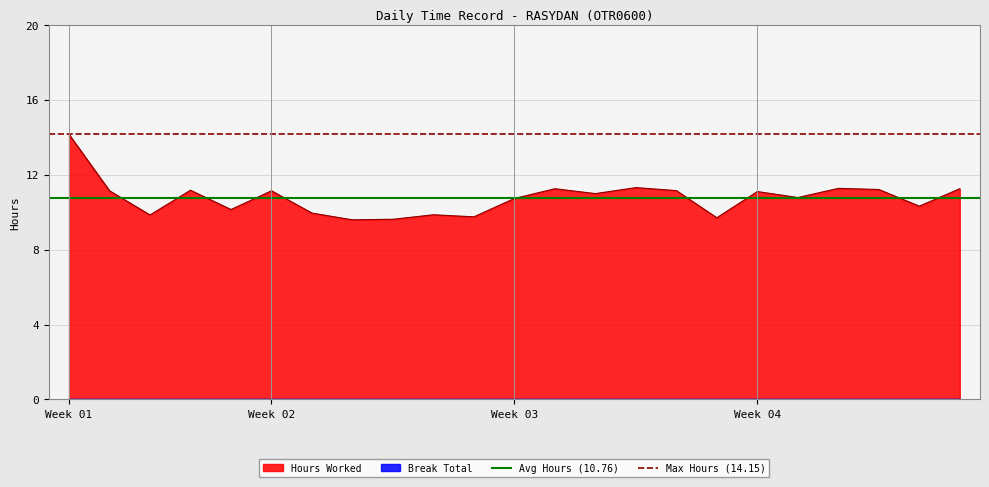

How many lines are shown in the chart?

2